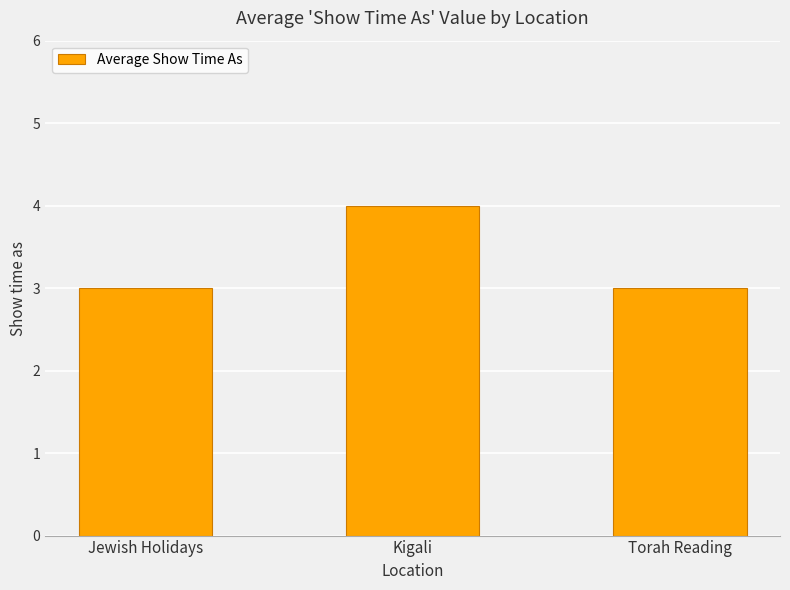

Reading left to right, extract all data points from this chart.

Jewish Holidays=3	Kigali=4	Torah Reading=3